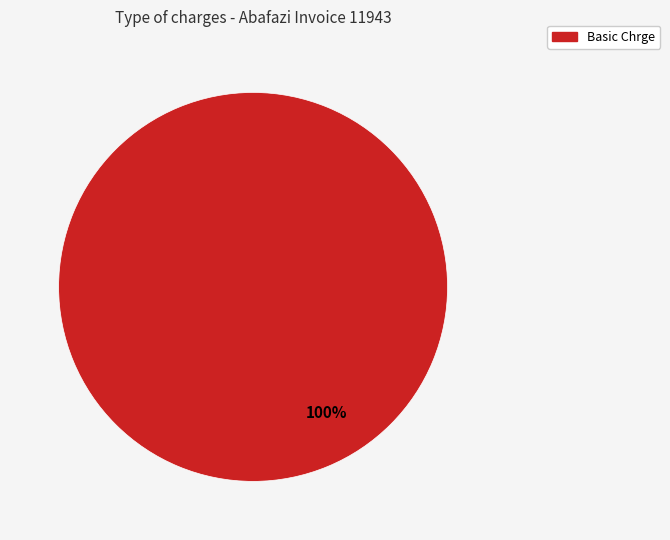

Rank the categories by value from lowest to highest.

Basic Chrge